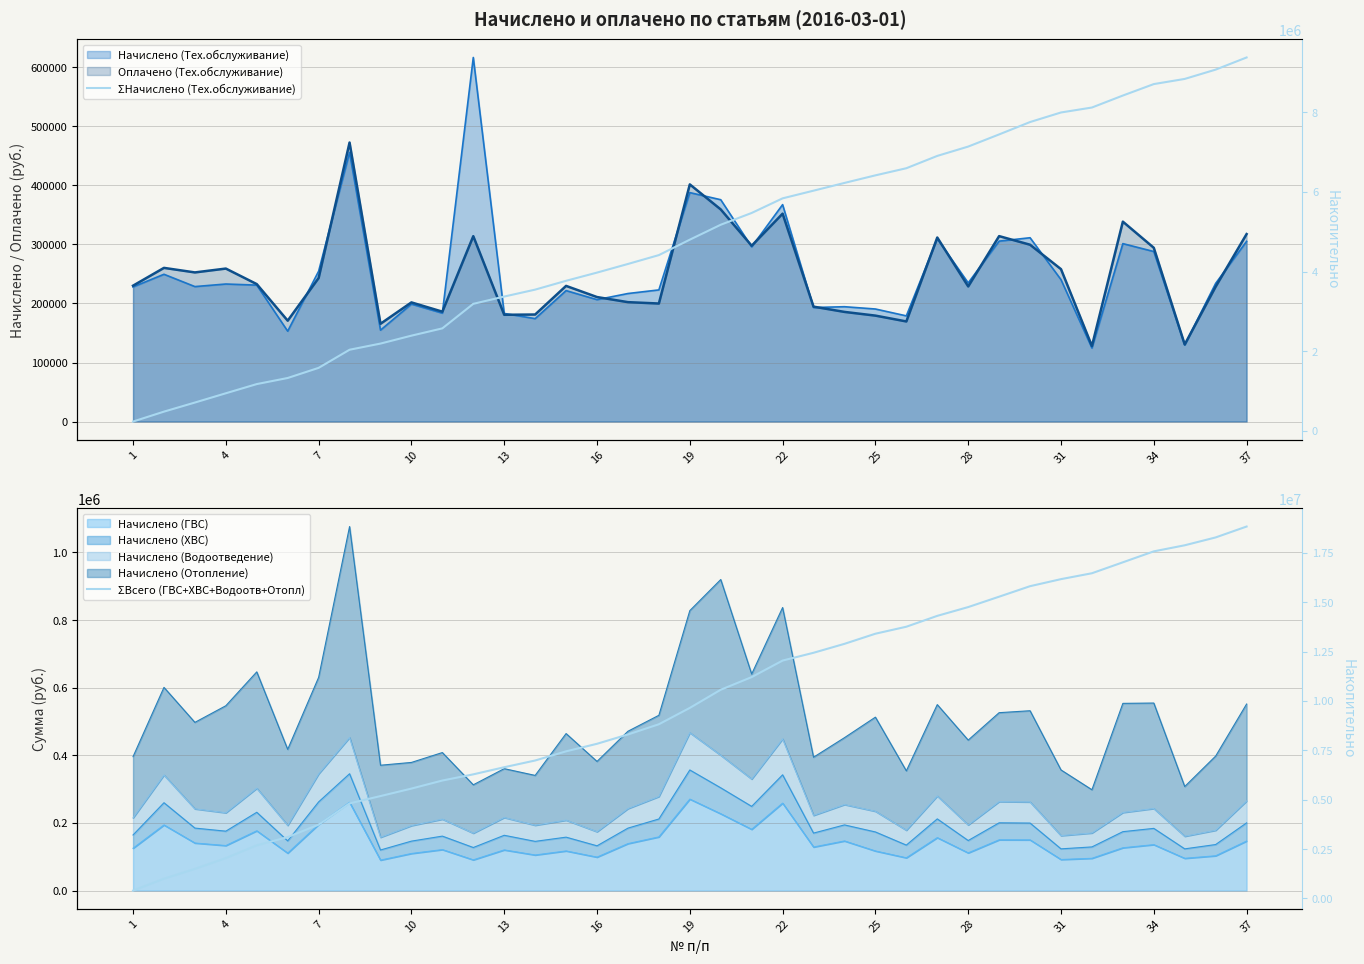

How many values in the ΣНачислено (Тех.обслуживание) series are below 4800450?

18